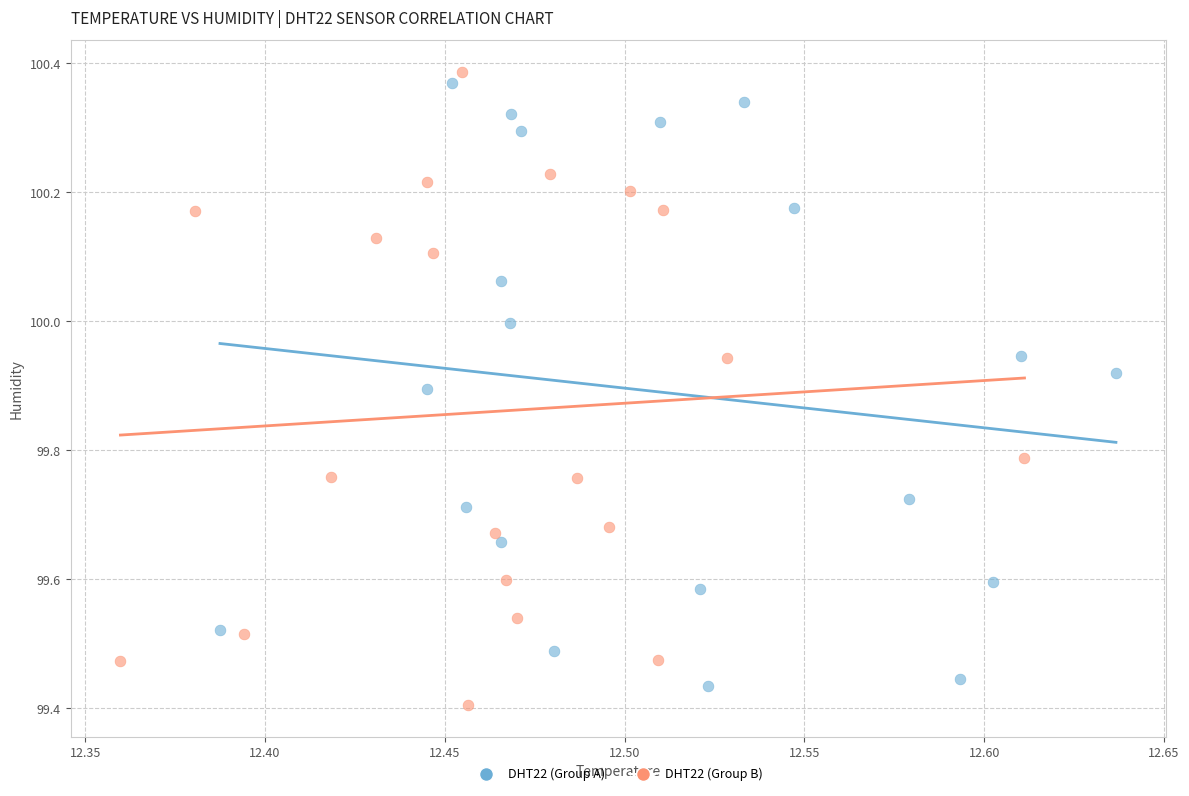

Which series contains the highest Y value?

DHT22 (Group B)